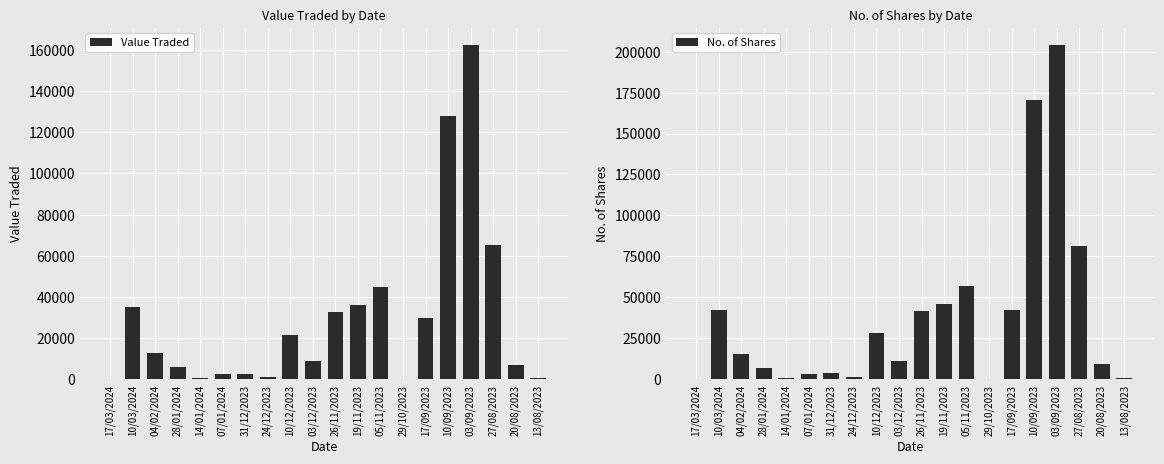

Reading left to right, list all the values displayed in this chart.

Value Traded: 17/03/2024=50	10/03/2024=34902	04/02/2024=12800	28/01/2024=6062	14/01/2024=542	07/01/2024=2626	31/12/2023=2713	24/12/2023=968	10/12/2023=21431	03/12/2023=8740	26/11/2023=32798	19/11/2023=36115	05/11/2023=44786	29/10/2023=173	17/09/2023=29755	10/09/2023=127905	03/09/2023=162610	27/08/2023=65385	20/08/2023=7036	13/08/2023=770
No. of Shares: 17/03/2024=60	10/03/2024=42050	04/02/2024=15311	28/01/2024=7154	14/01/2024=650	07/01/2024=3100	31/12/2023=3564	24/12/2023=1300	10/12/2023=28463	03/12/2023=11050	26/11/2023=41504	19/11/2023=46240	05/11/2023=57089	29/10/2023=220	17/09/2023=42331	10/09/2023=170610	03/09/2023=204249	27/08/2023=81511	20/08/2023=9550	13/08/2023=1000